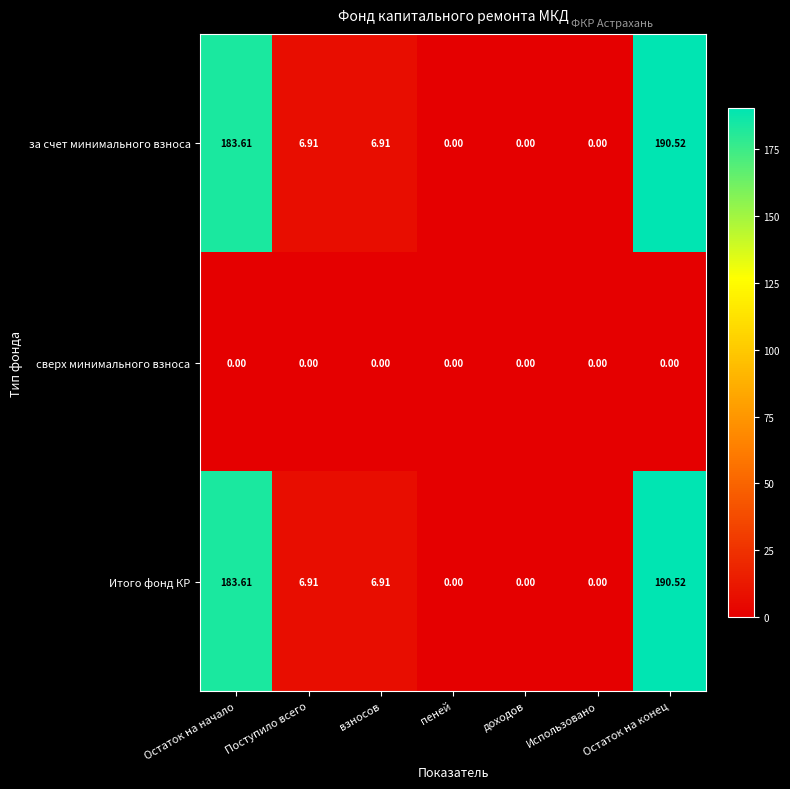

How many distinct data groups are displayed?

3